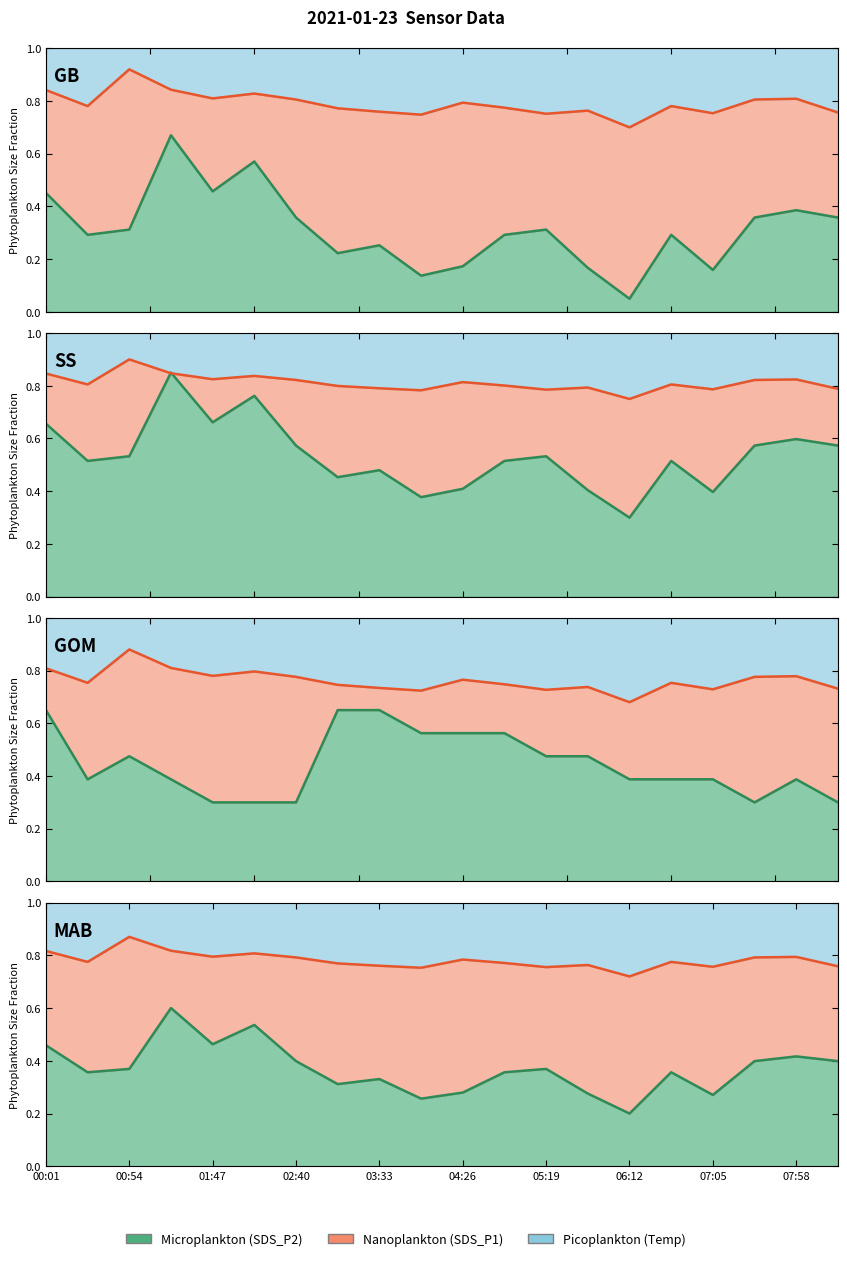

The value of SDS_P1 at 07:58 is 0.8. True or false?

True